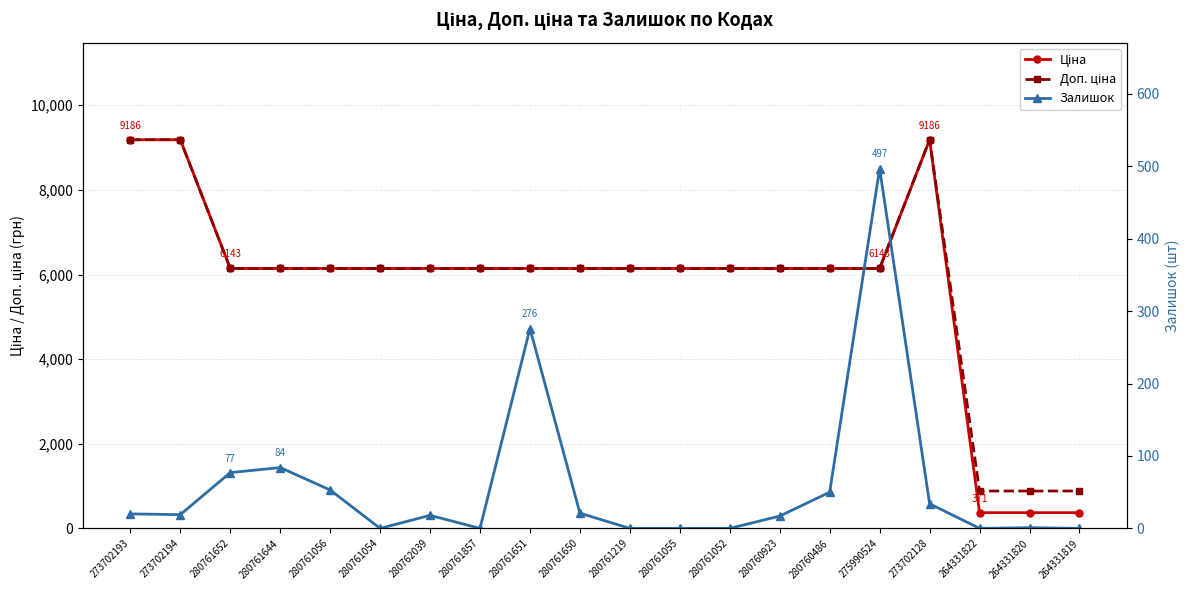

How many lines are shown in the chart?

3